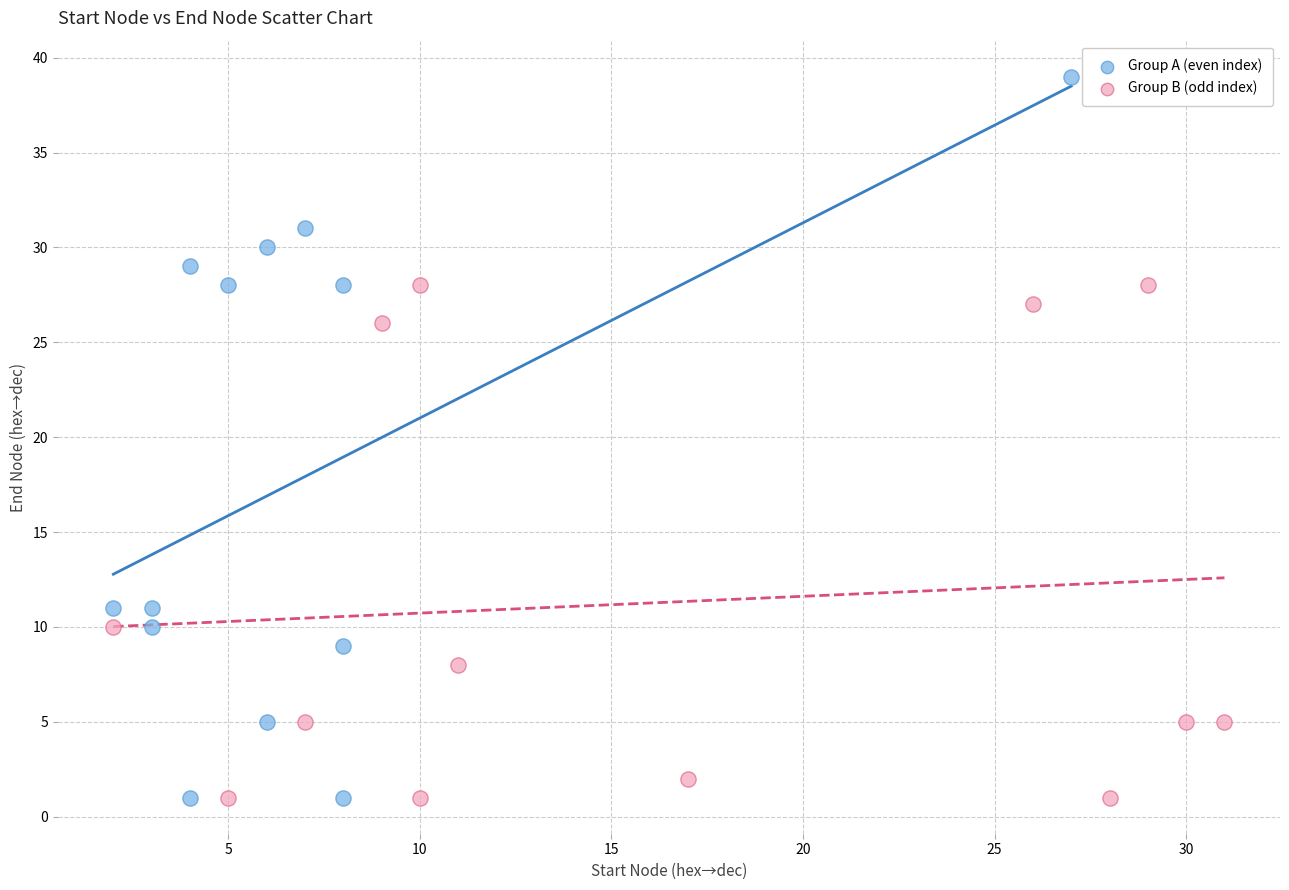

Which series contains the highest Y value?

Group A (even index)